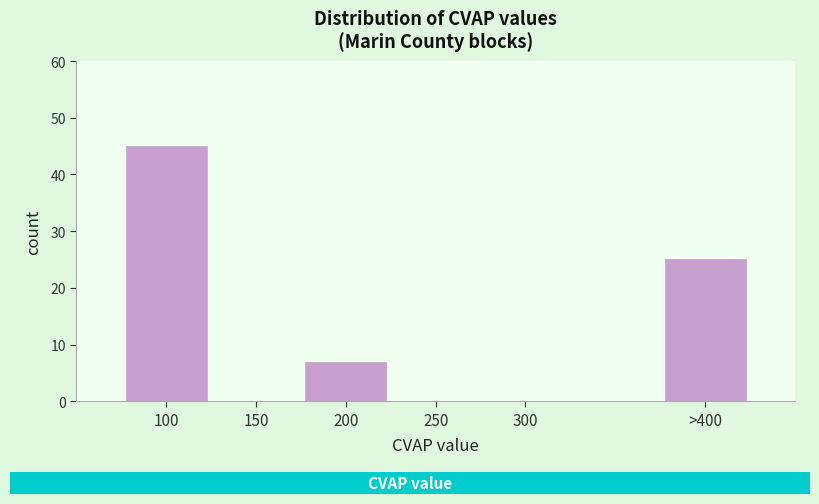

Reading left to right, extract all data points from this chart.

100=45	150=0	200=7	250=0	300=0	>400=25